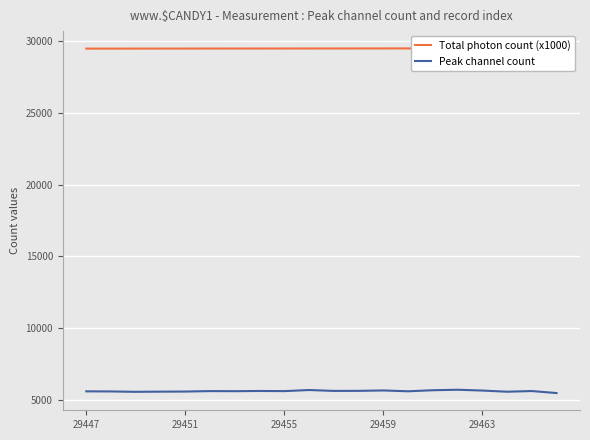

True or false: Peak channel count has a value of 1319 at 29463.

False